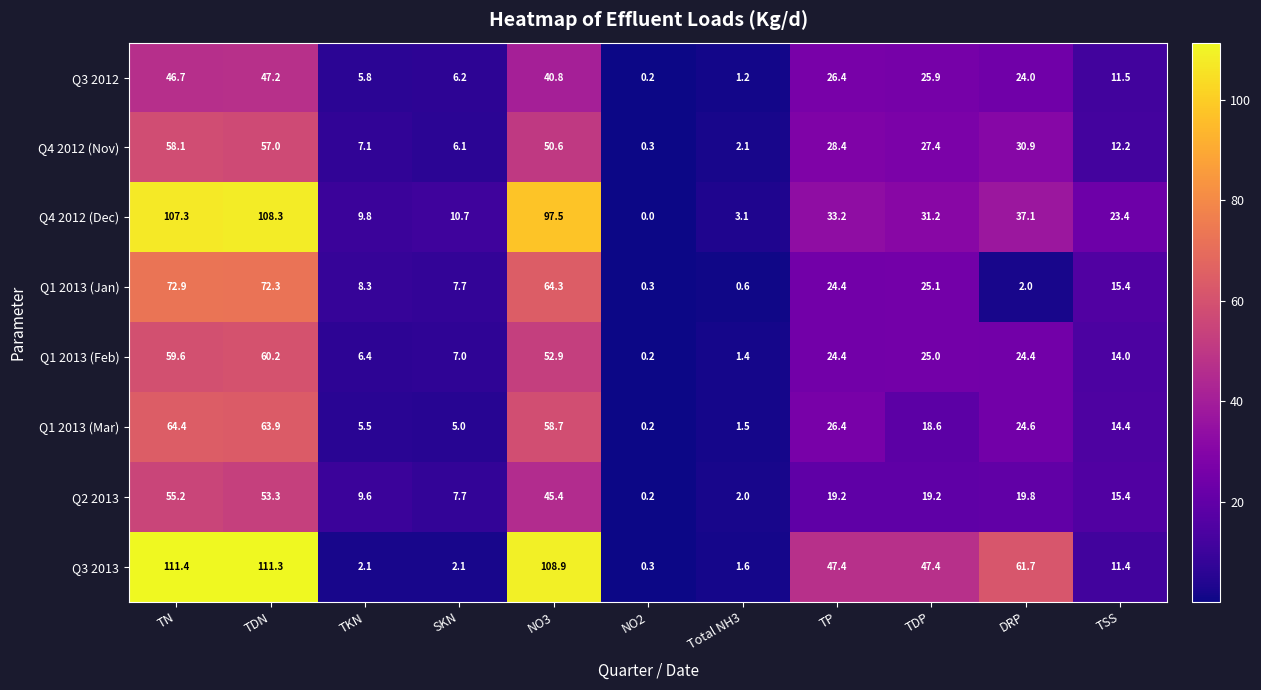

At which category is the sum across all series the highest?

TN